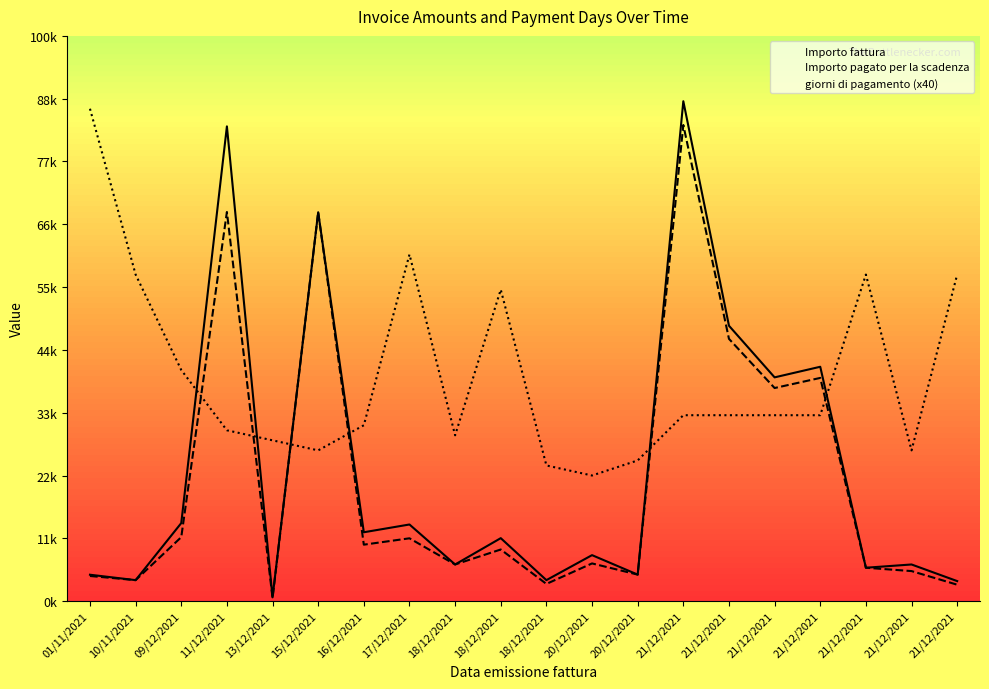

Reading left to right, extract all data points from this chart.

Importo fattura: 210.0	167.0	621.3	3779.6	29.9	3095.9	548.1	610.0	291.6	501.3	167.0	366.0	211.0	3979.8	2192.4	1781.3	1865.7	265.7	291.6	159.4
Importo pagato per la scadenza: 200.0	167.0	509.2	3098.0	24.5	3095.9	449.3	500.0	291.6	410.9	136.9	300.0	211.0	3790.3	2088.0	1696.5	1776.9	265.7	239.0	130.6
giorni di pagamento: 3920.0	2600.0	1840.0	1360.0	1280.0	1200.0	1400.0	2760.0	1320.0	2480.0	1080.0	1000.0	1120.0	1480.0	1480.0	1480.0	1480.0	2600.0	1200.0	2600.0